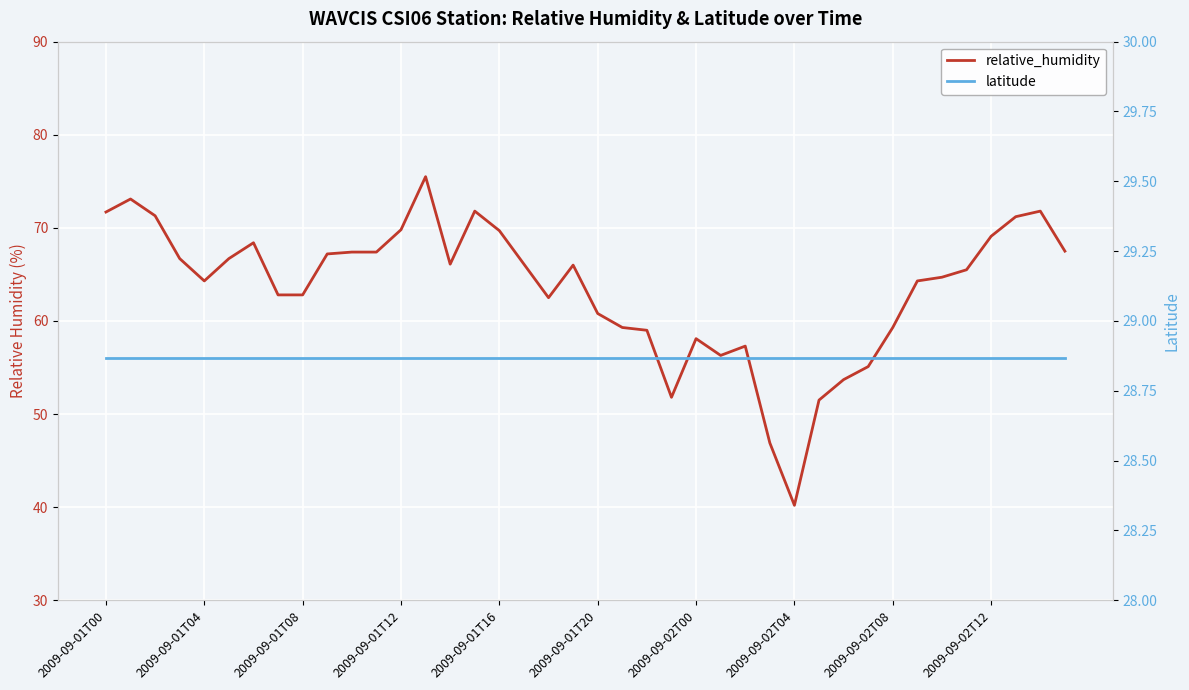

Which has a higher value, 34 or 12?

12